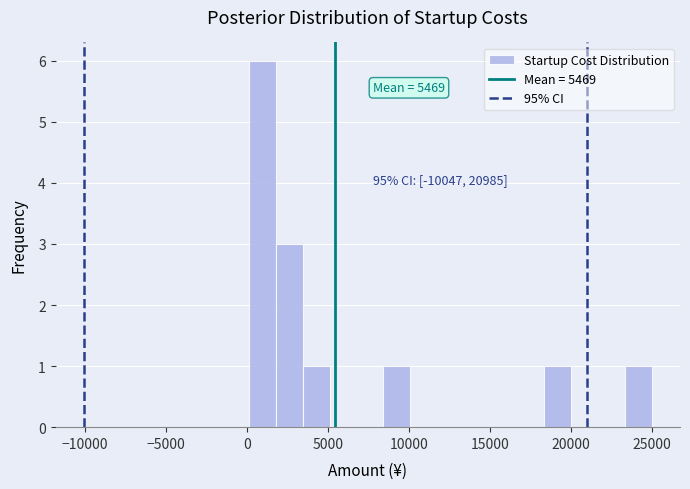

Read against the x-axis, roughly where is the centre of the tallest bar?

1000